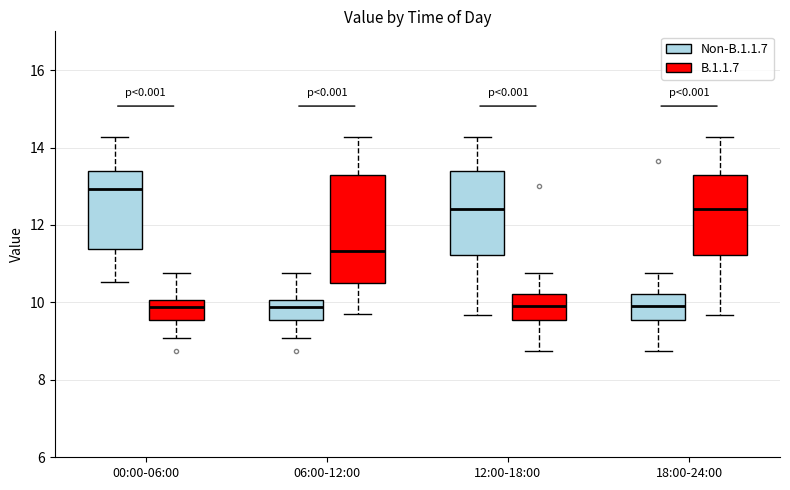

Where is the lower edge of the box for 00:00-06:00 (B.1.1.7) on the y-axis? The values are not printed on the chart, so give them approximately, as read against the axis.

9.6